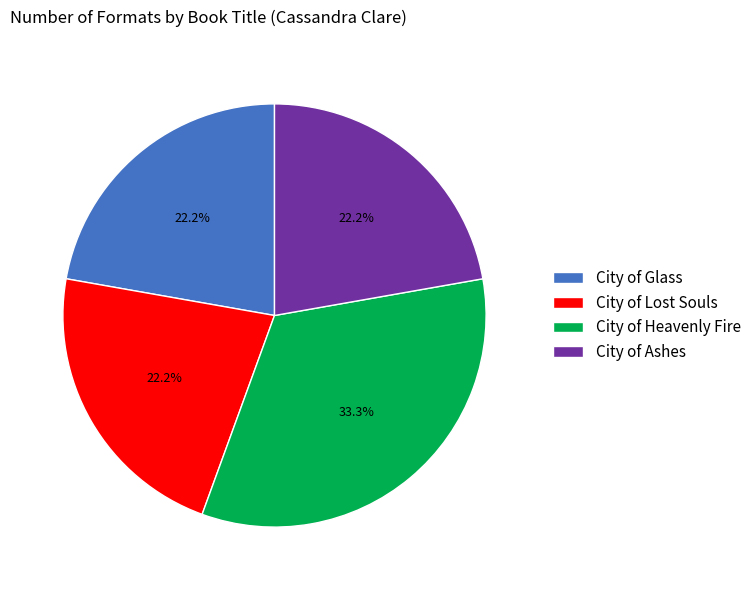

To the nearest percent, what is the difference between the City of Heavenly Fire and City of Ashes slice percentages?

11%